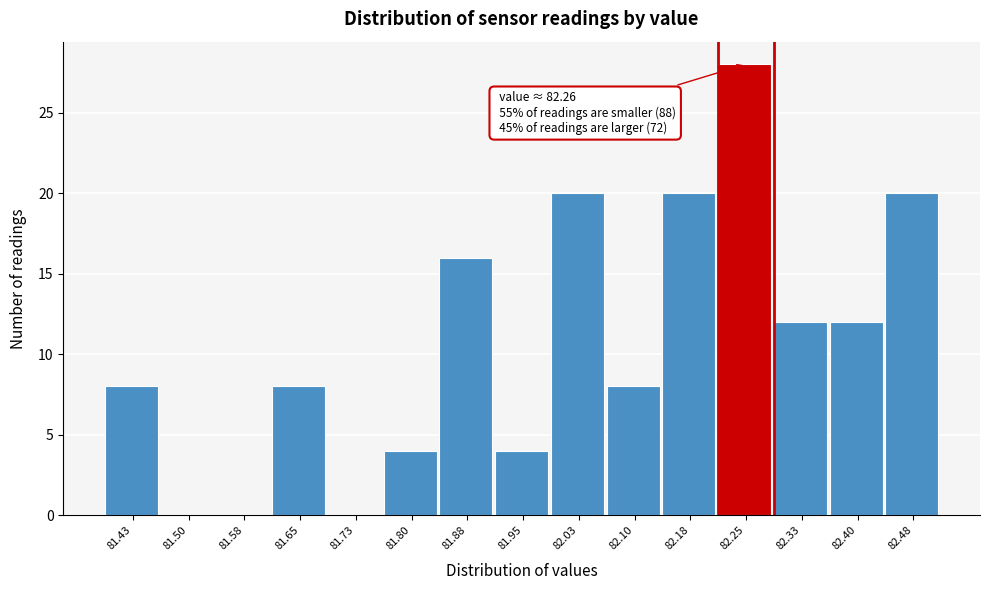

Reading left to right, transcribe all the data shown in this chart.

81.43=8	81.50=0	81.58=0	81.65=8	81.73=0	81.80=4	81.88=16	81.95=4	82.03=20	82.10=8	82.18=20	82.25=28	82.33=12	82.40=12	82.48=20